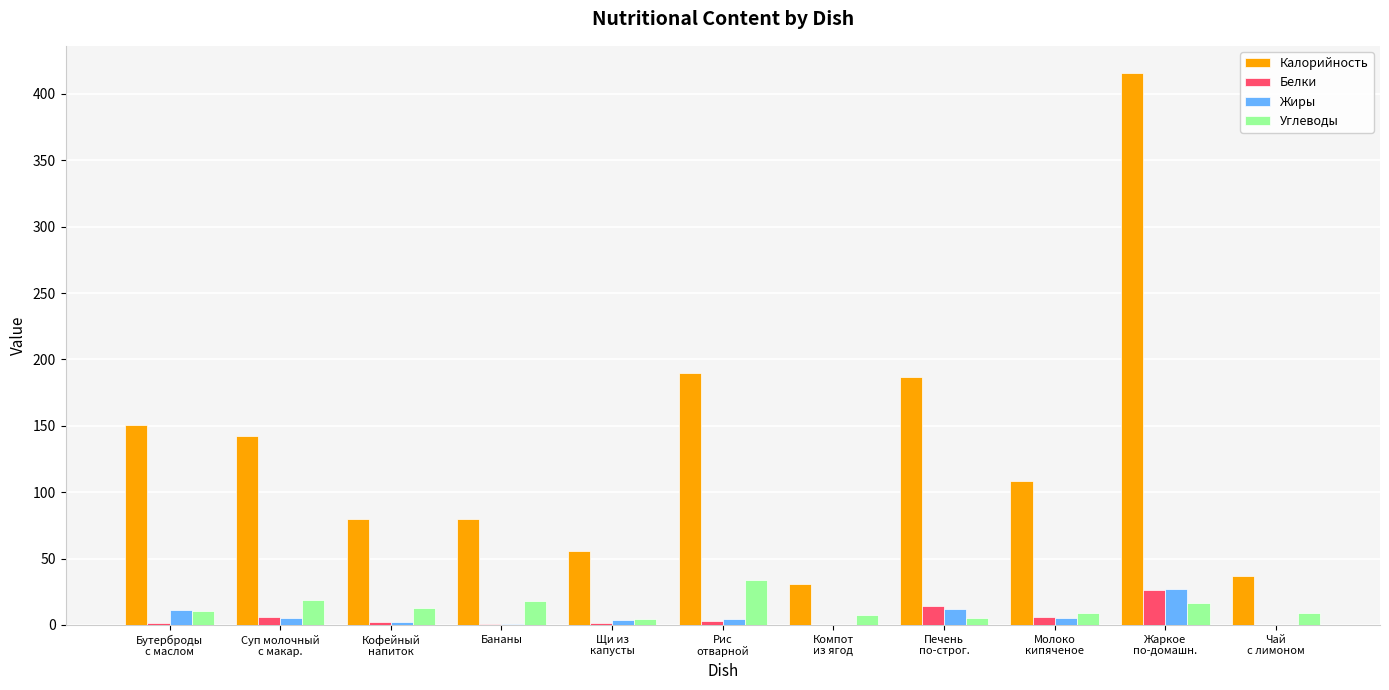

True or false: Углеводы has a value of 17.8 at Бананы.

True